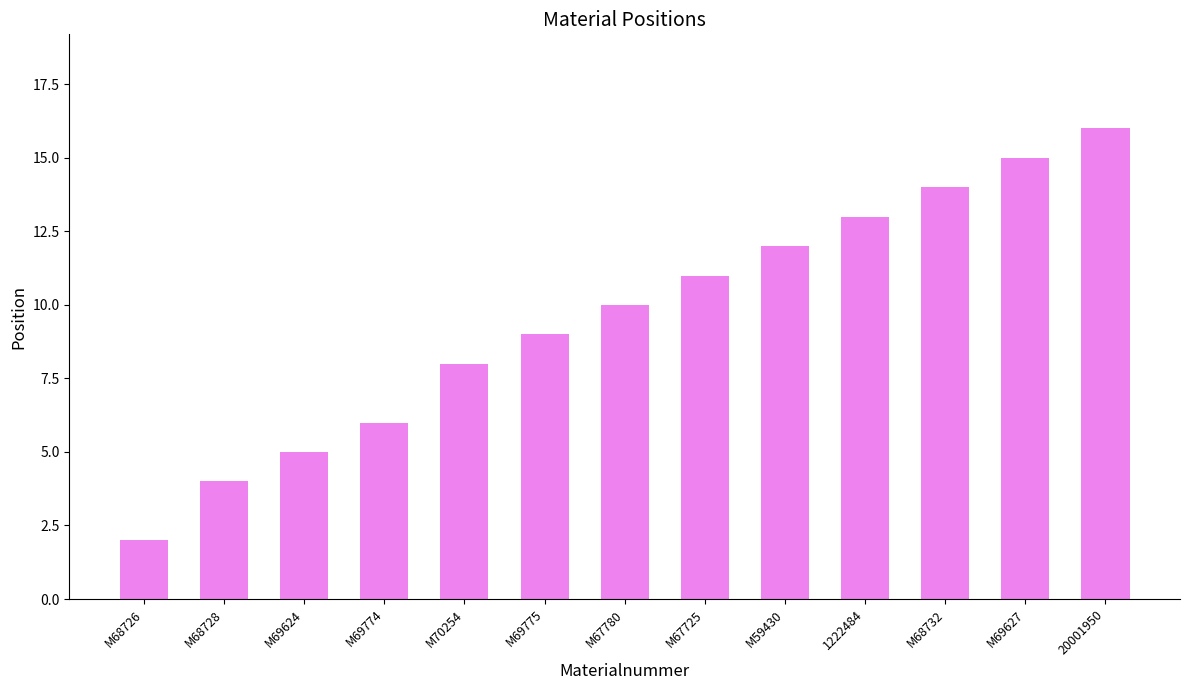

Are the bars horizontal?

No